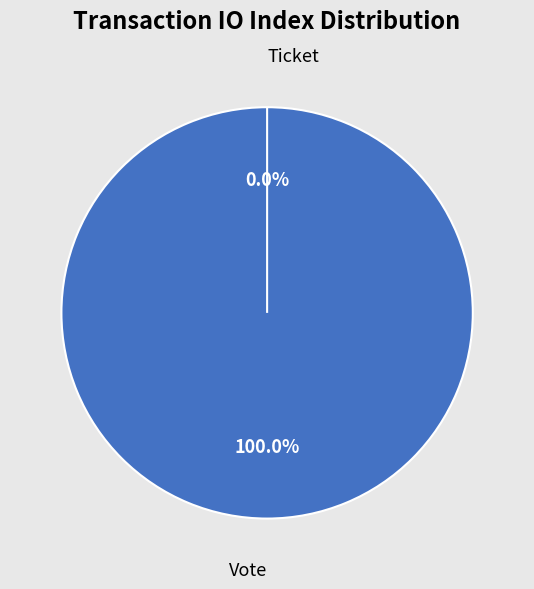

Rank the categories by value from highest to lowest.

Vote, Ticket